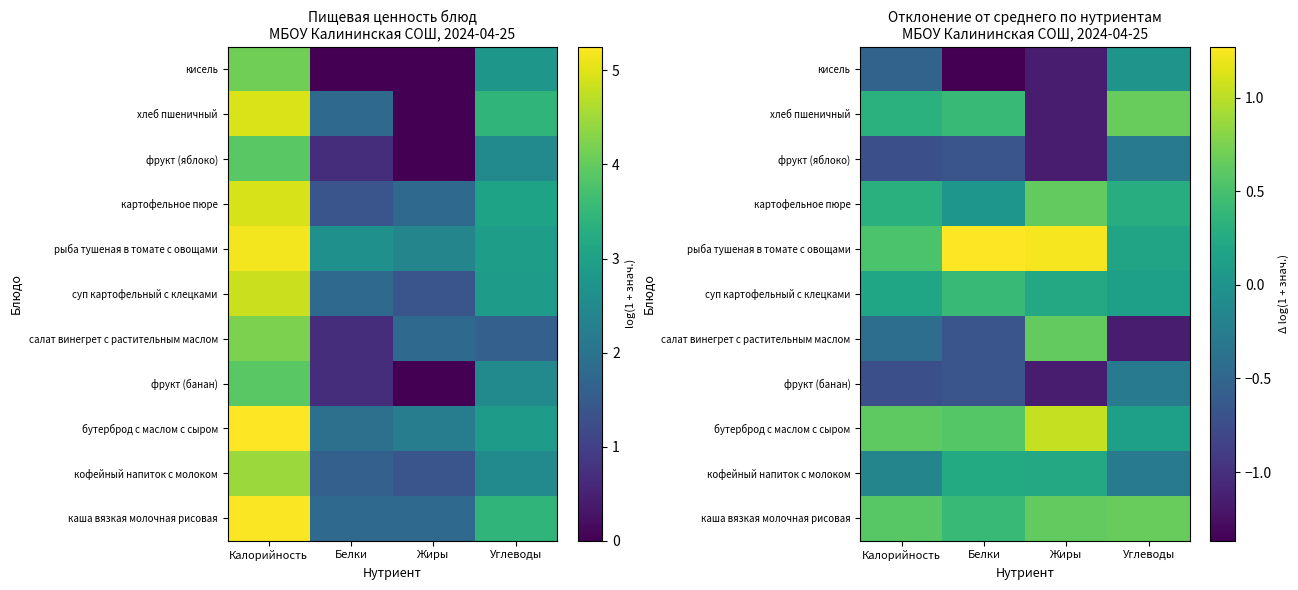

Is it true that хлеб пшеничный equals 0.5 at Калорийность?

False